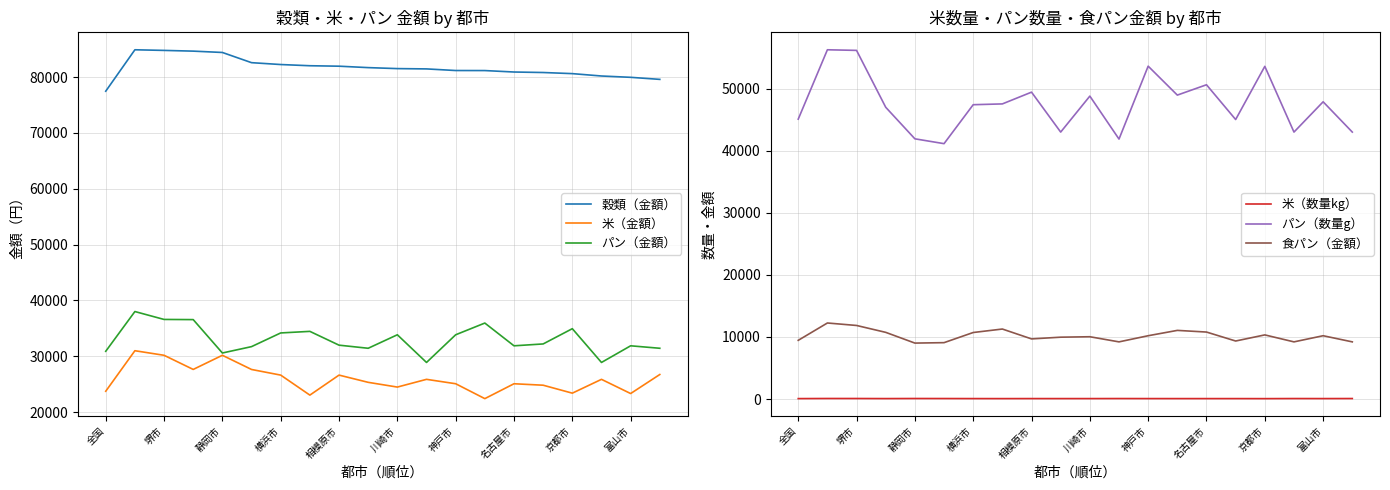

What is the sum of all 穀類（金額） values?

1634308